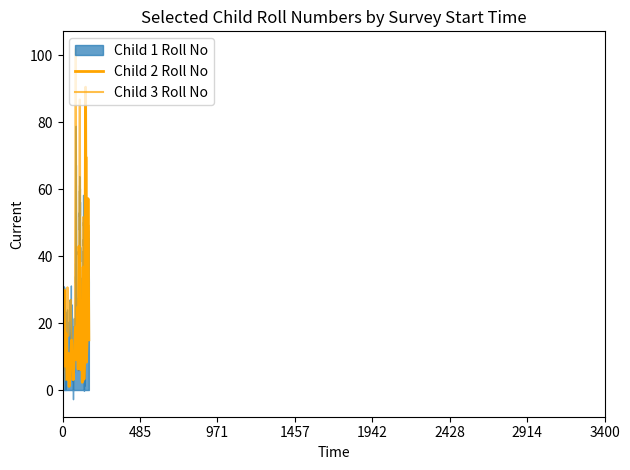

How many lines are shown in the chart?

3